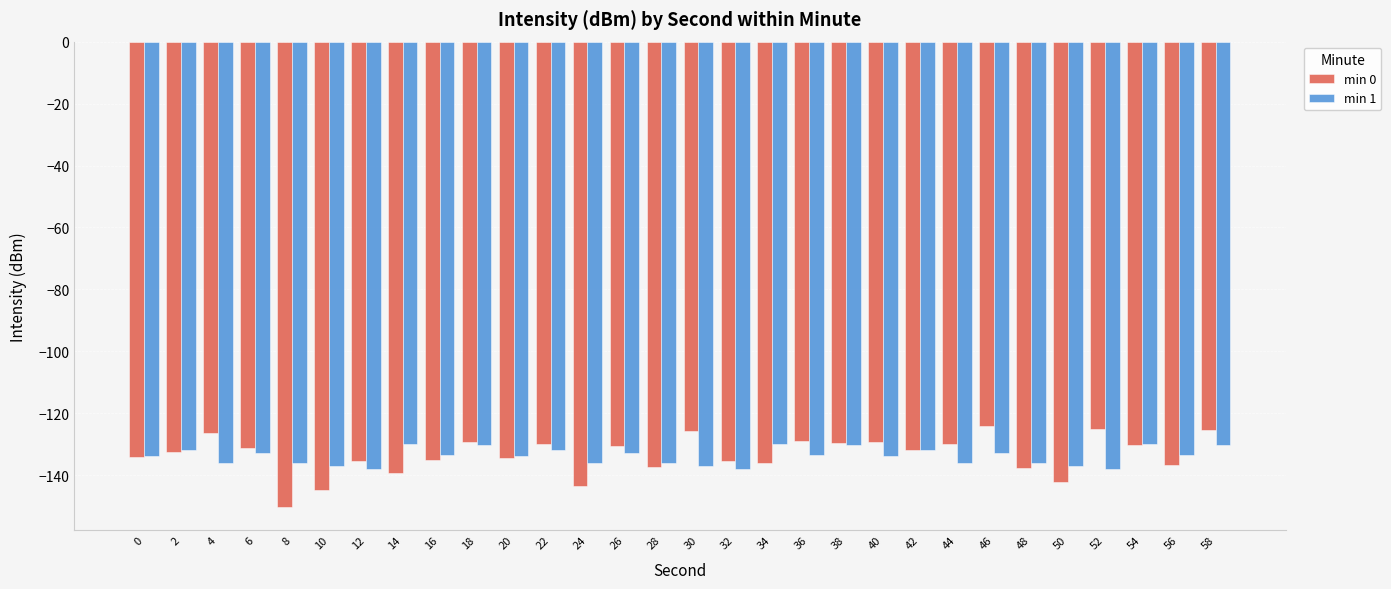

What is the difference between the min 0 values at 48 and 40?

8.2